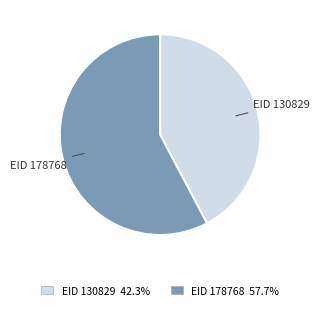

What is the ratio of the value at EID 130829 to the value at EID 178768?

0.7